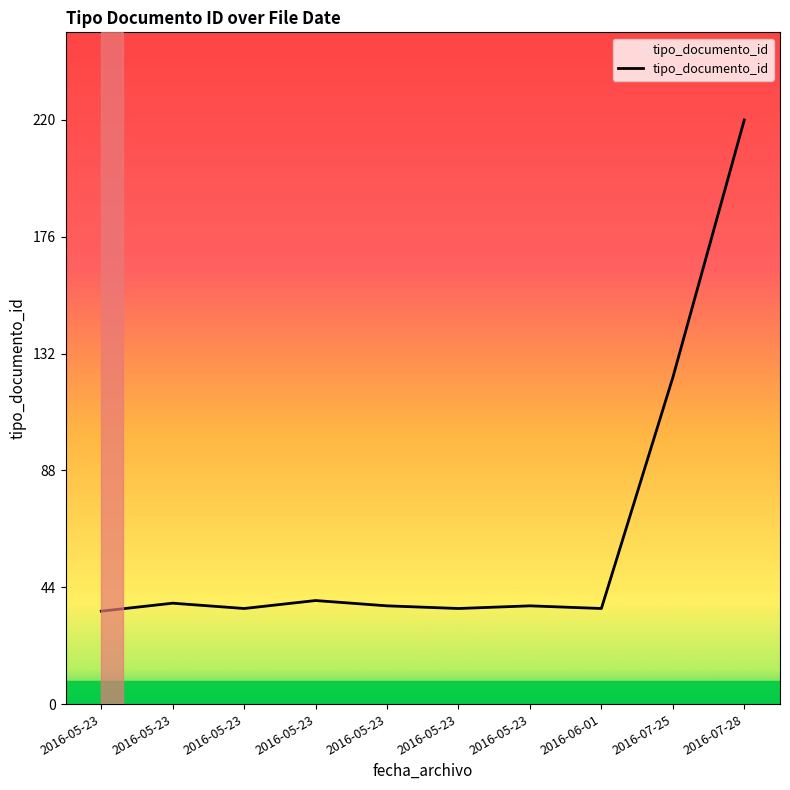

Reading left to right, transcribe all the data shown in this chart.

35	38	36	39	37	36	37	36	123	220